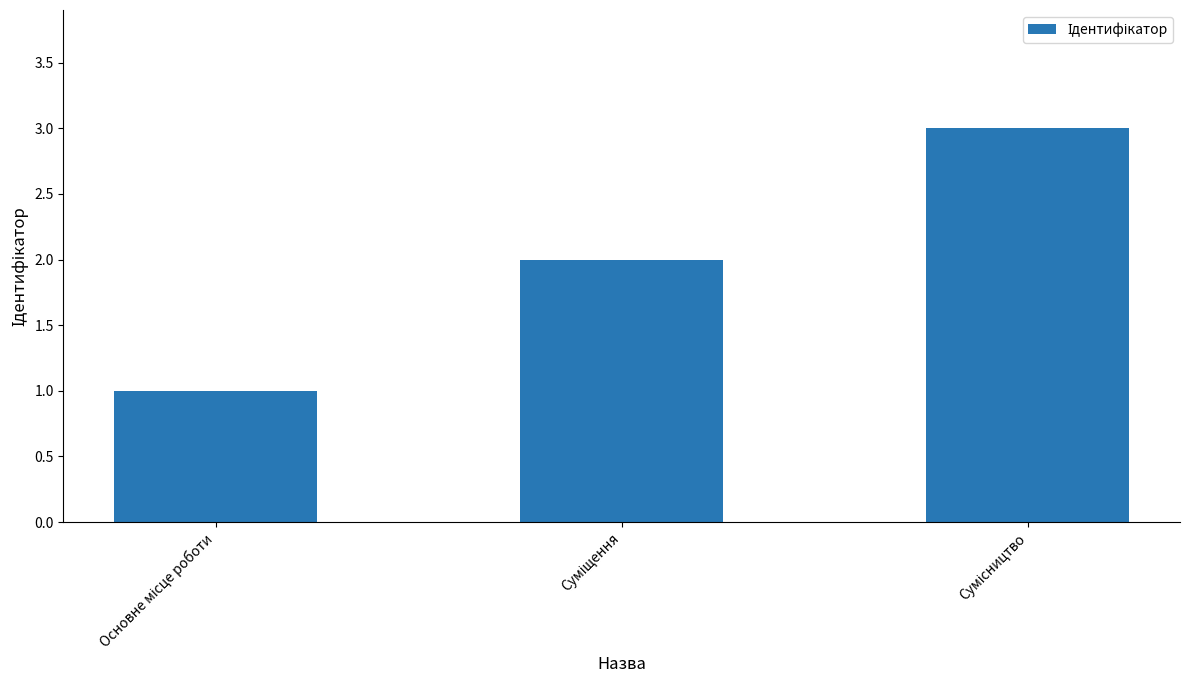

What is the maximum value shown in the chart?

3